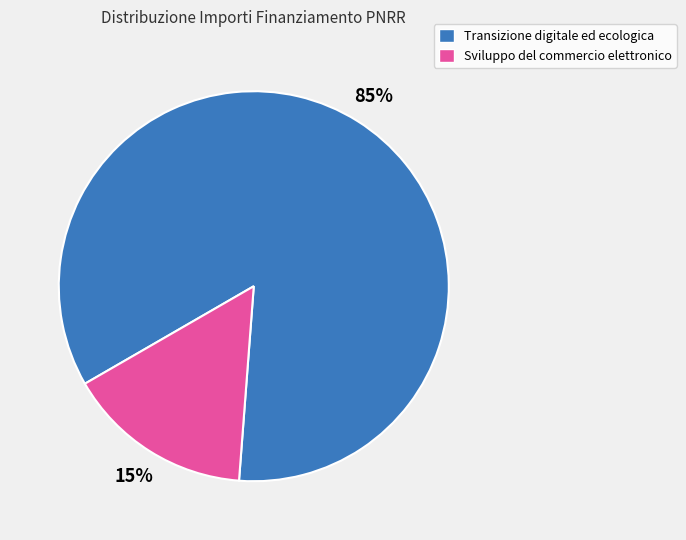

To the nearest percent, what is the average slice percentage?

50%